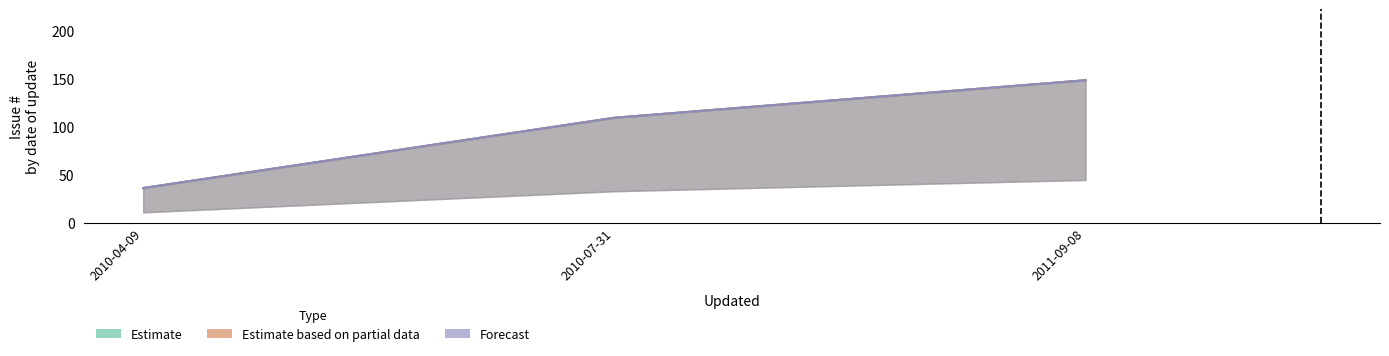

What is the approximate value of Forecast at 2011-09-08?

148